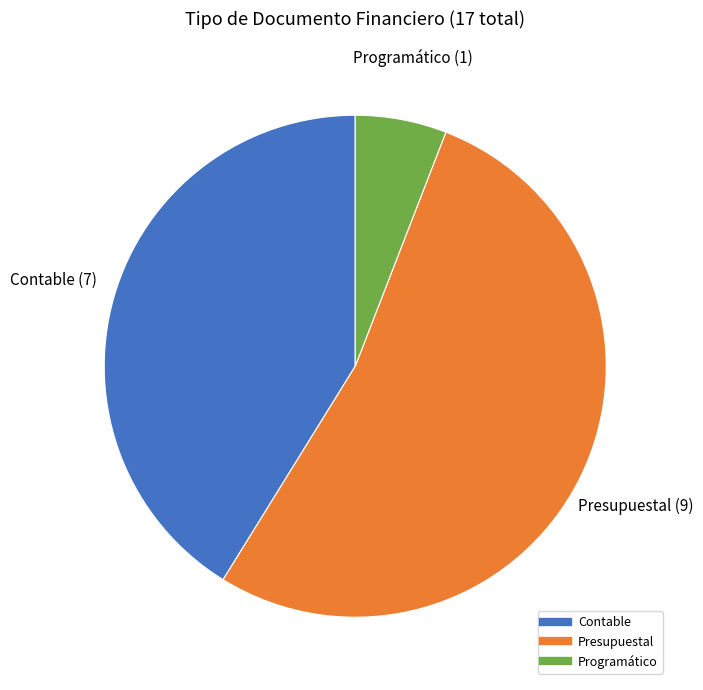

How many slices are in this pie chart?

3